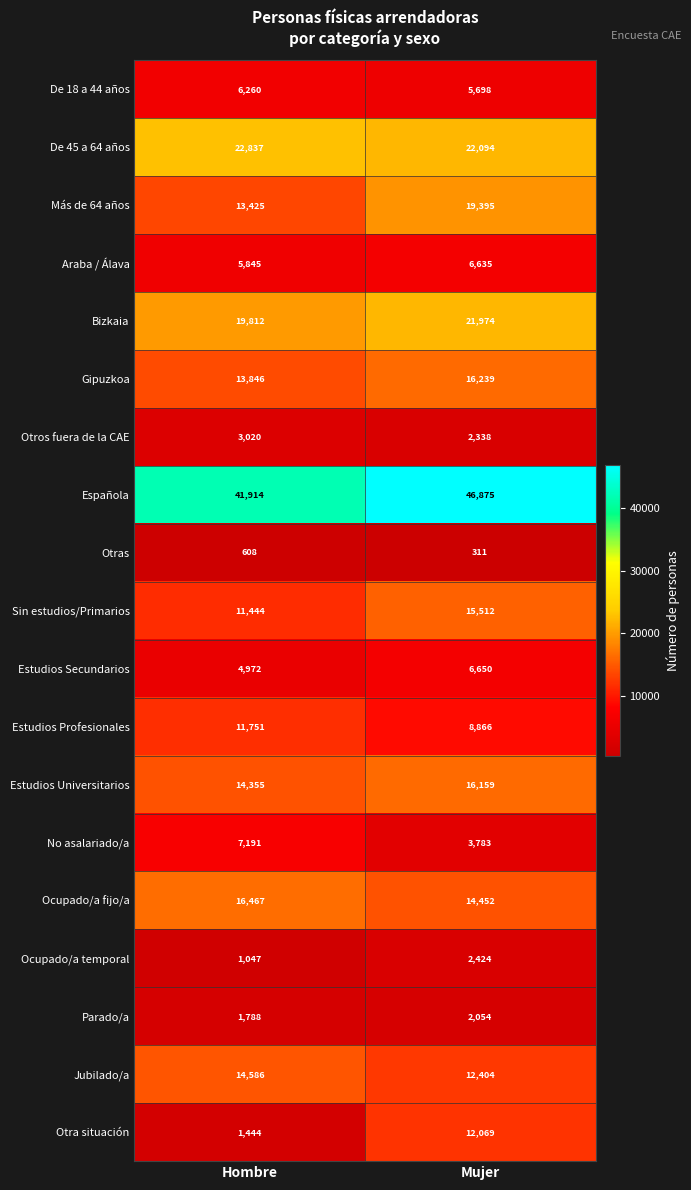

What is the spread (max minus min) of values at Hombre?

41306